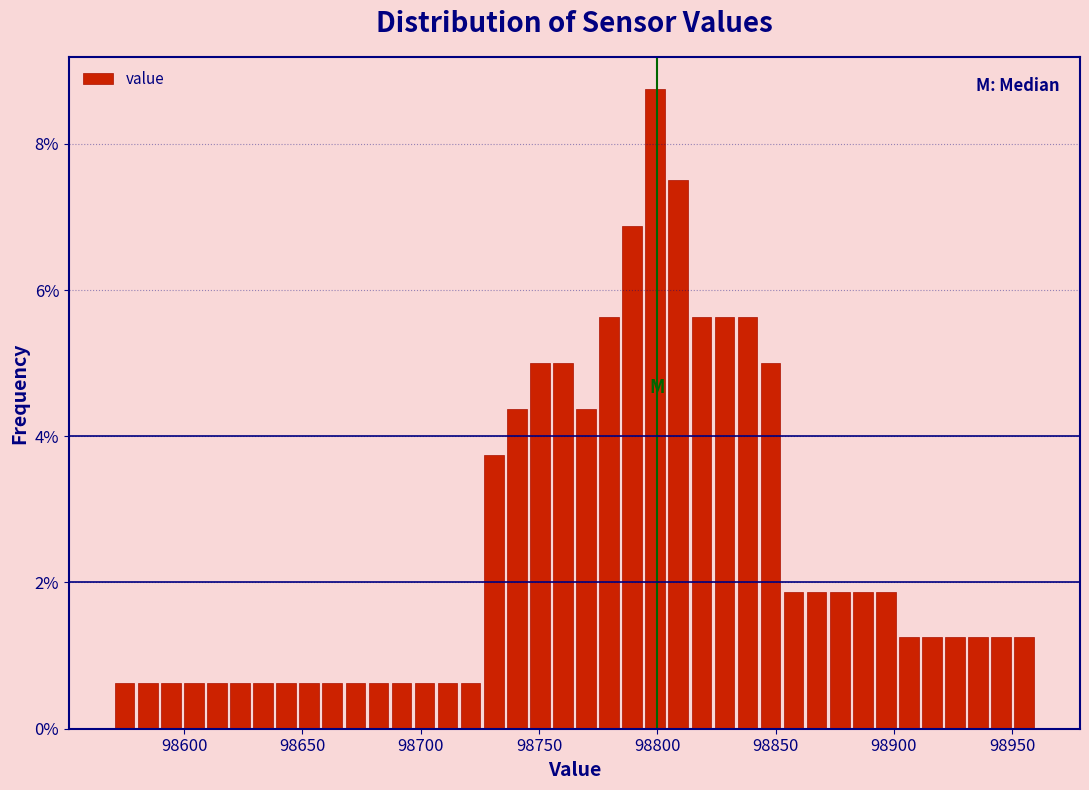

Around what value on the x-axis is the tallest bar? Give the approximate position of its centre, as read against the axis.

98800